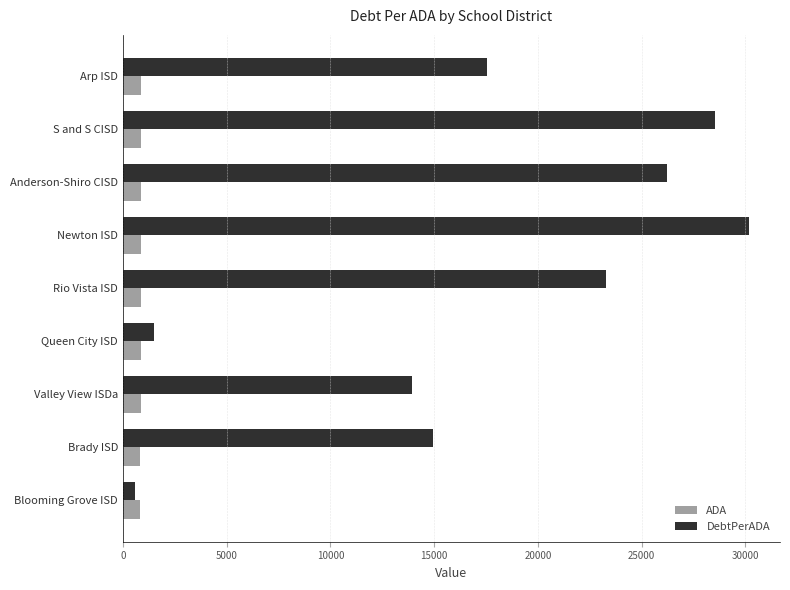

Is it true that DebtPerADA equals 1497.4 at Queen City ISD?

True